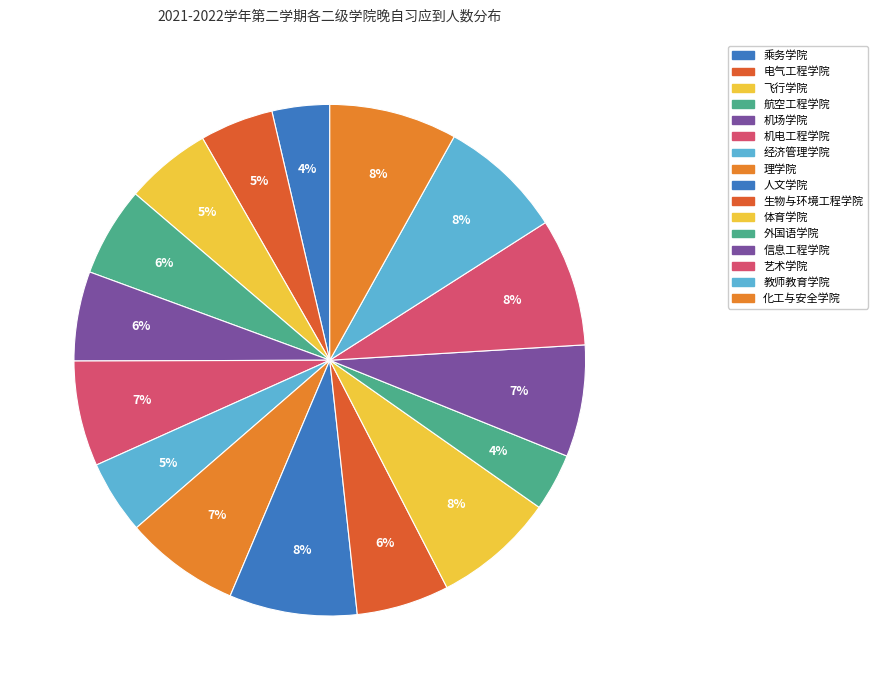

To the nearest percent, what is the average slice percentage?

6%